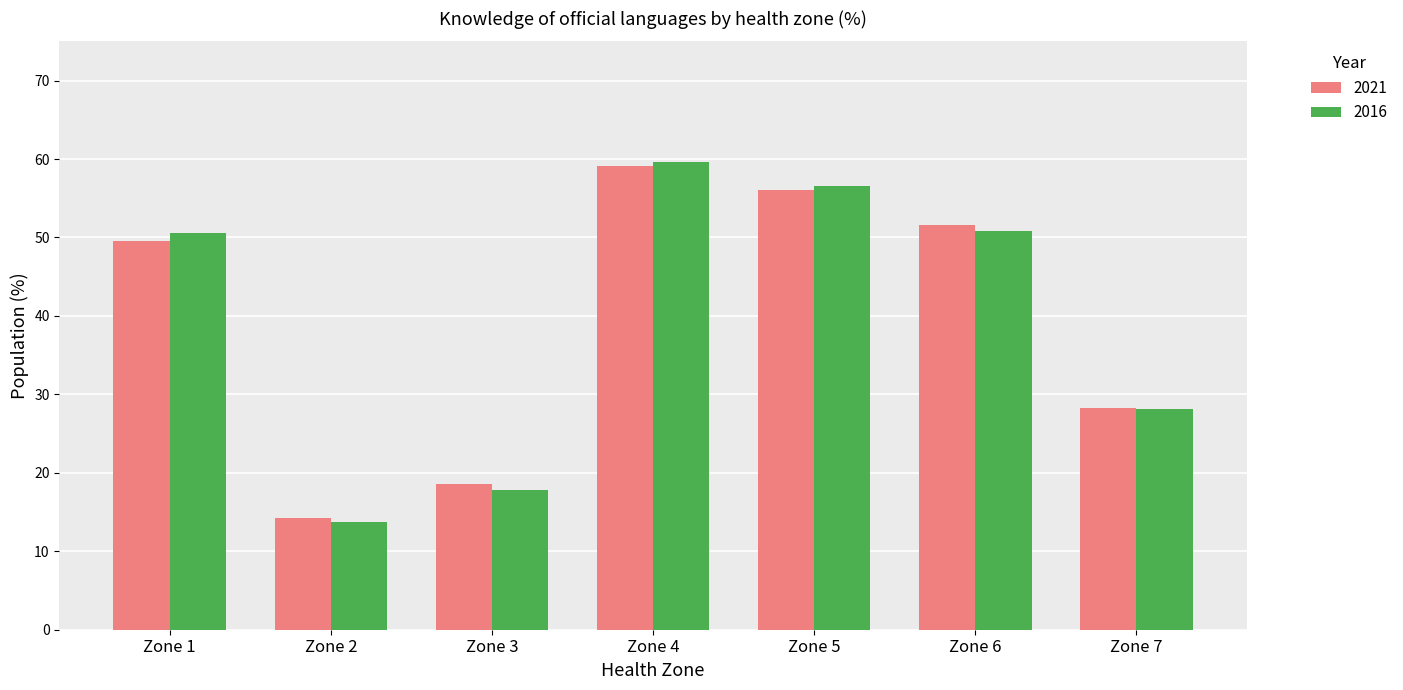

At which label does 2021 reach its peak?

Zone 4